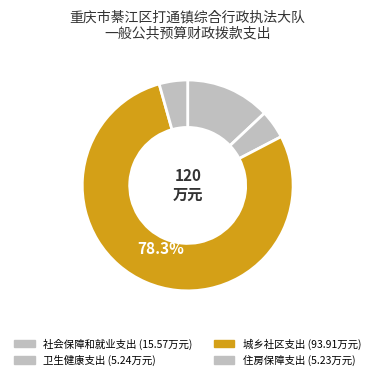

To the nearest percent, what percentage of the pie is 城乡社区支出?

78%